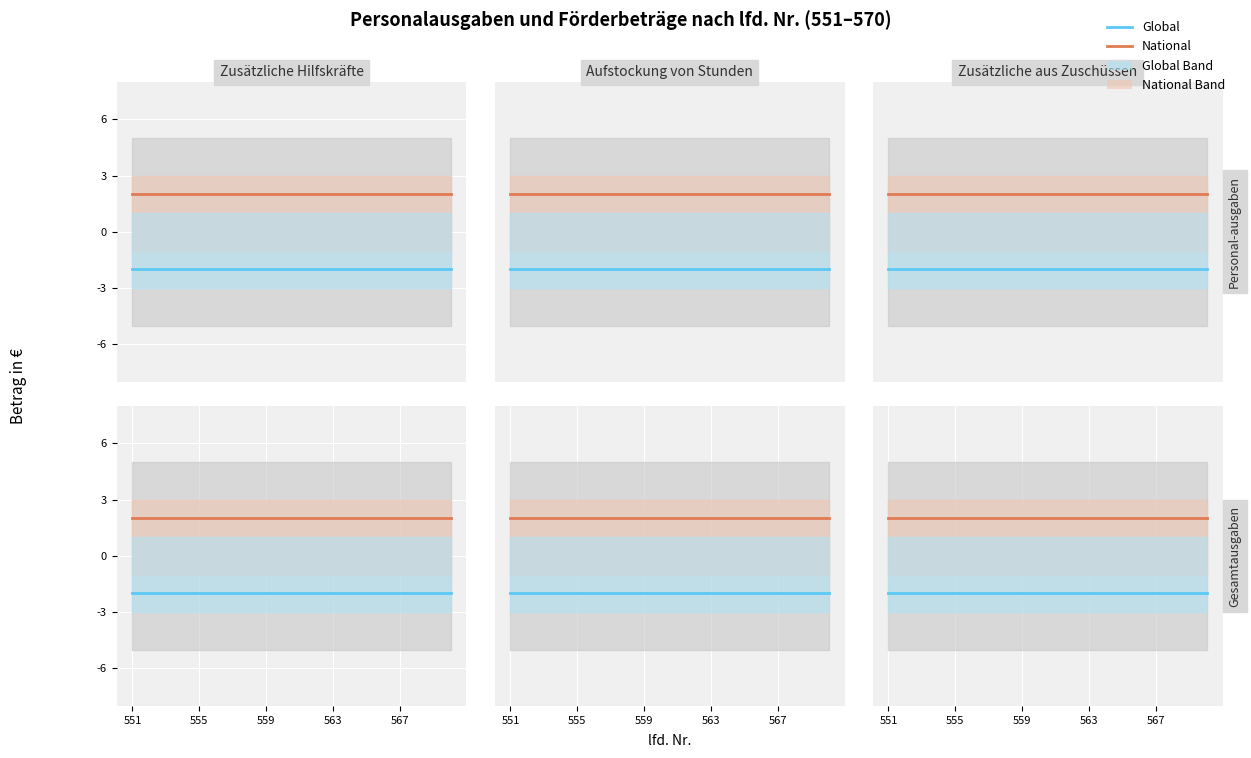

Reading left to right, list all the values displayed in this chart.

National: 2	2	2	2	2	2	2	2	2	2	2	2	2	2	2	2	2	2	2	2
Global: -2	-2	-2	-2	-2	-2	-2	-2	-2	-2	-2	-2	-2	-2	-2	-2	-2	-2	-2	-2